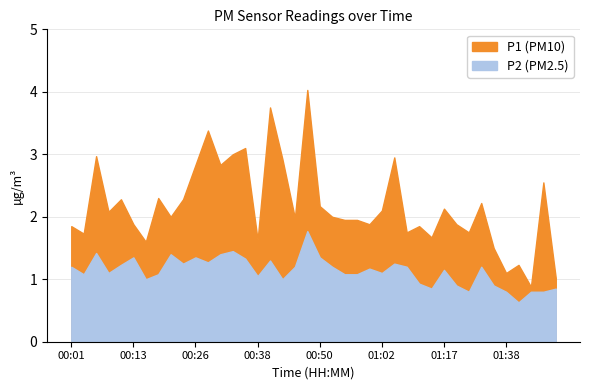

Is it true that P2 equals 1.2 at 01:00?

True